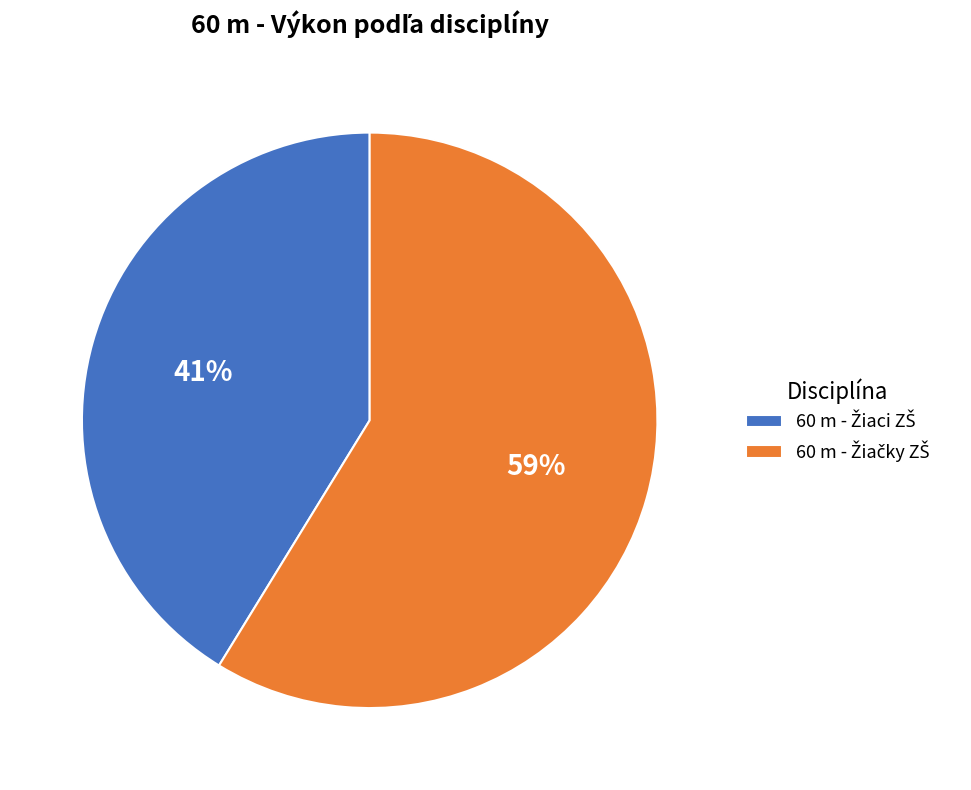

Does any single category account for the majority?

Yes